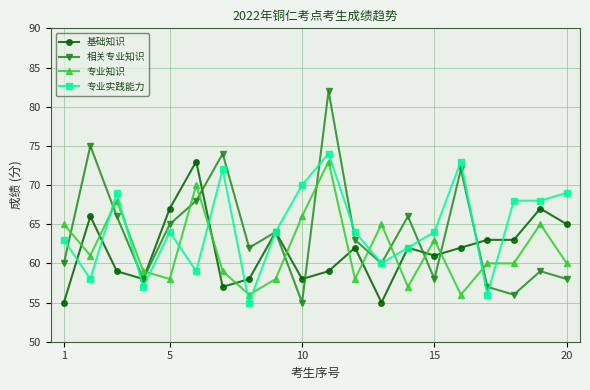

What is the average value of the 专业知识 series?

62